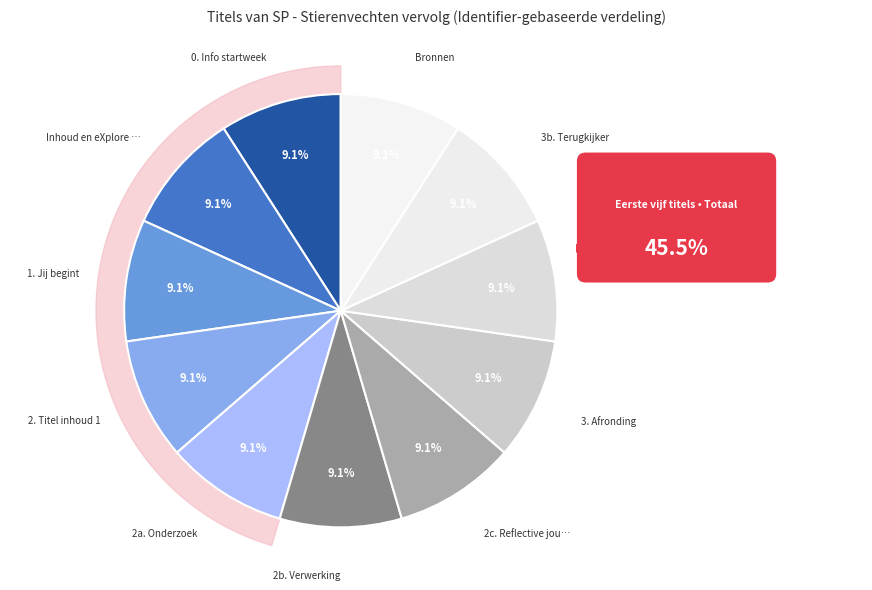

How many slices are in this pie chart?

11